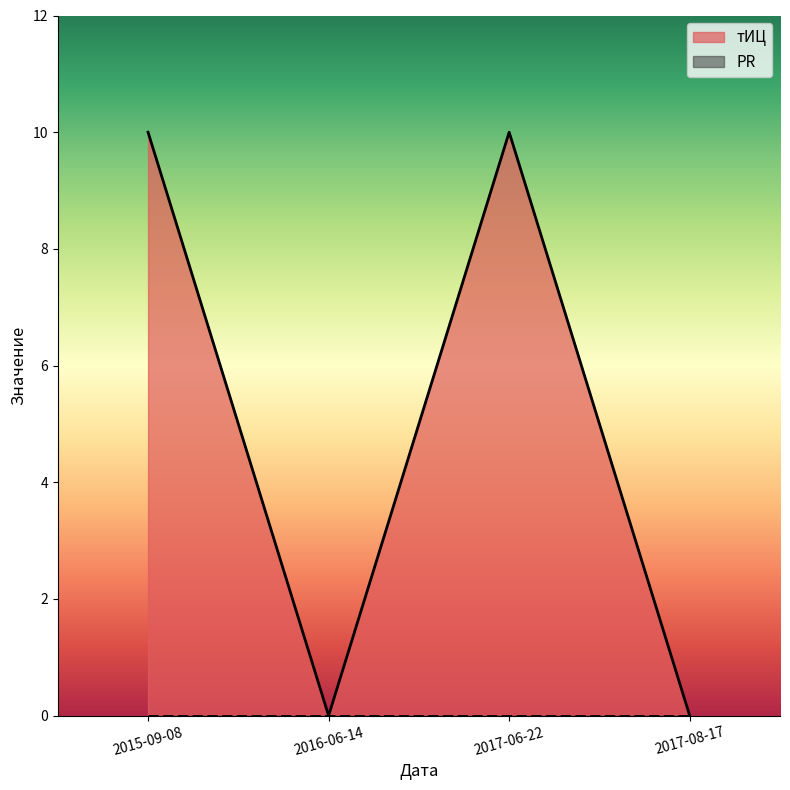

What is the difference between the values at 2016-06-14 and 2015-09-08?

10